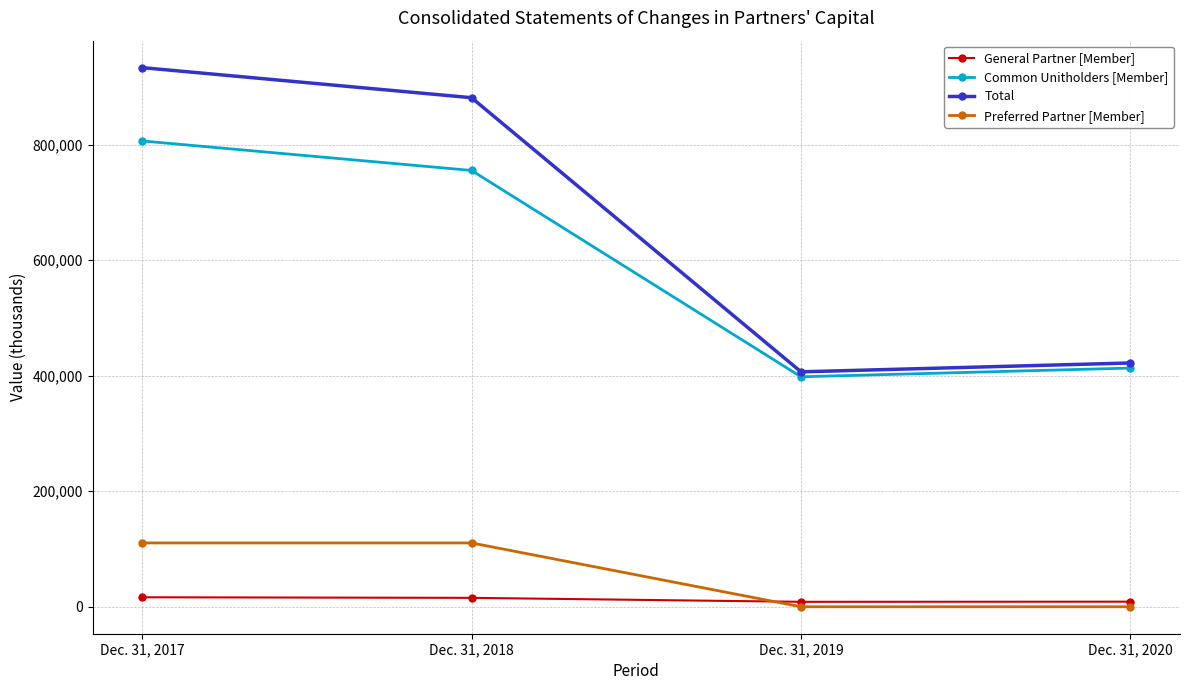

What is the value of the Common Unitholders [Member] point at the 1st from the left?

806472